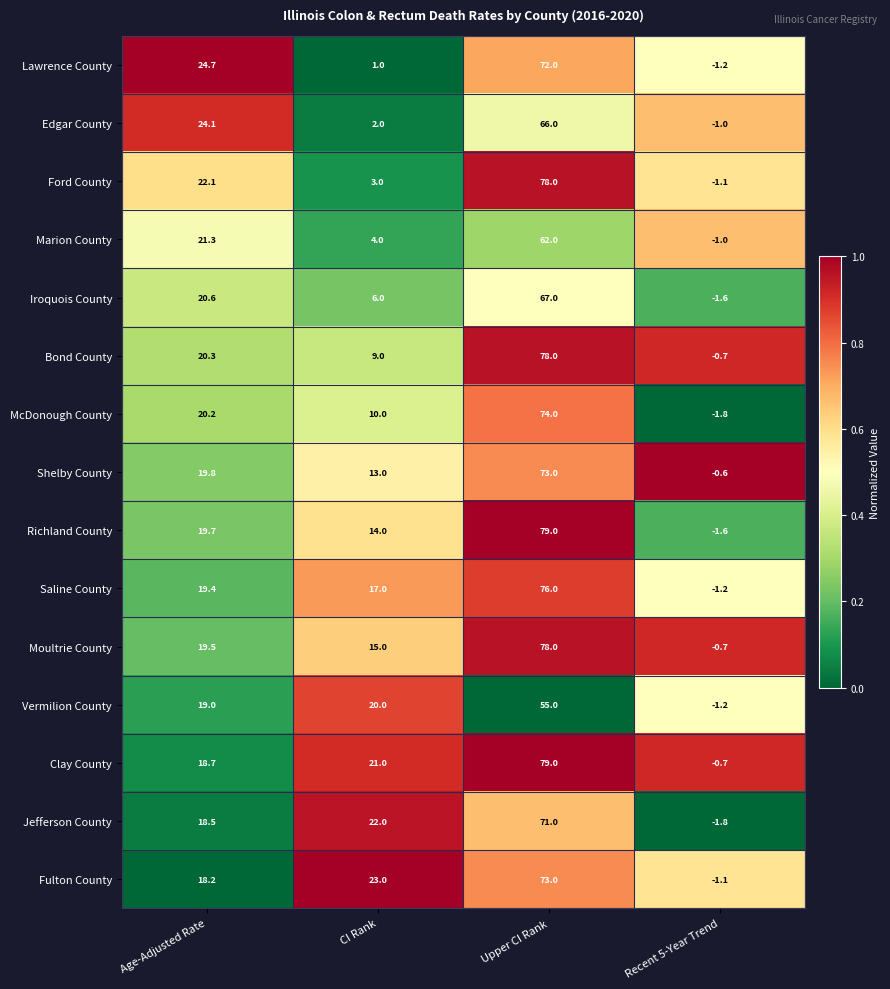

Which series changed the most between CI Rank and Recent 5-Year Trend?

Fulton County